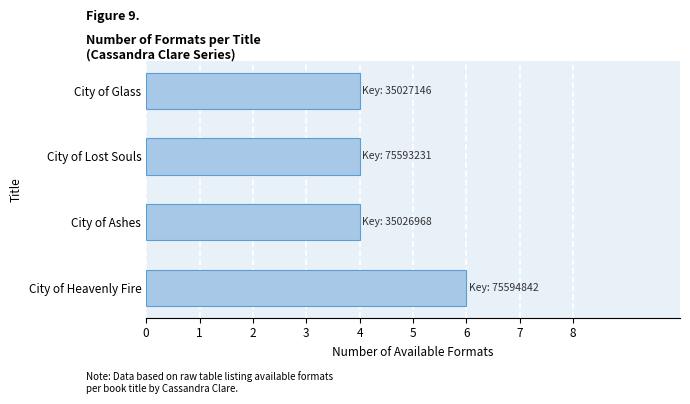

Read the value at City of Heavenly Fire.

6